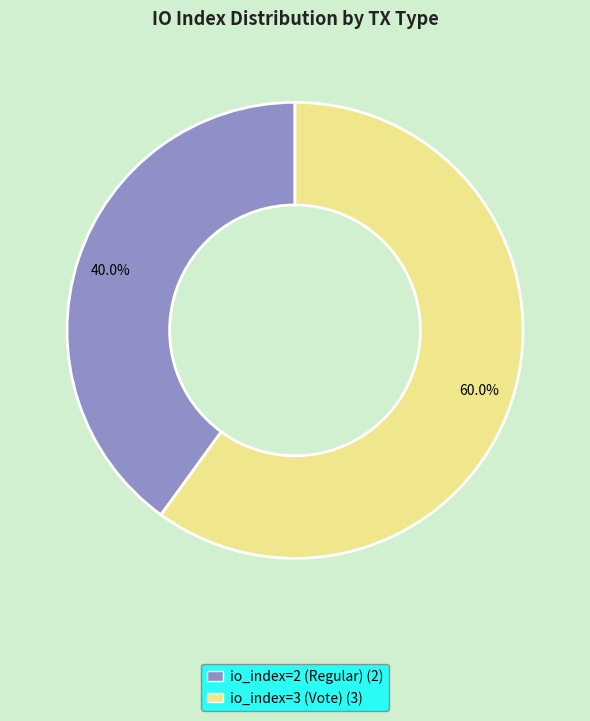

How many segments does this pie chart have?

2